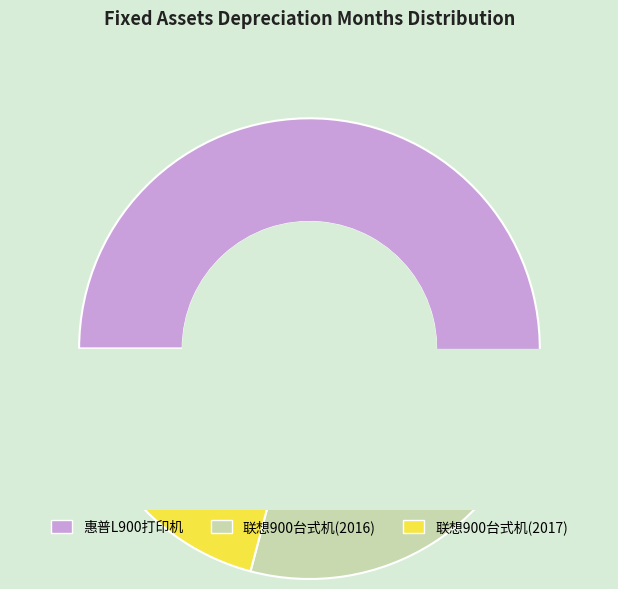

How many slices are in this pie chart?

3